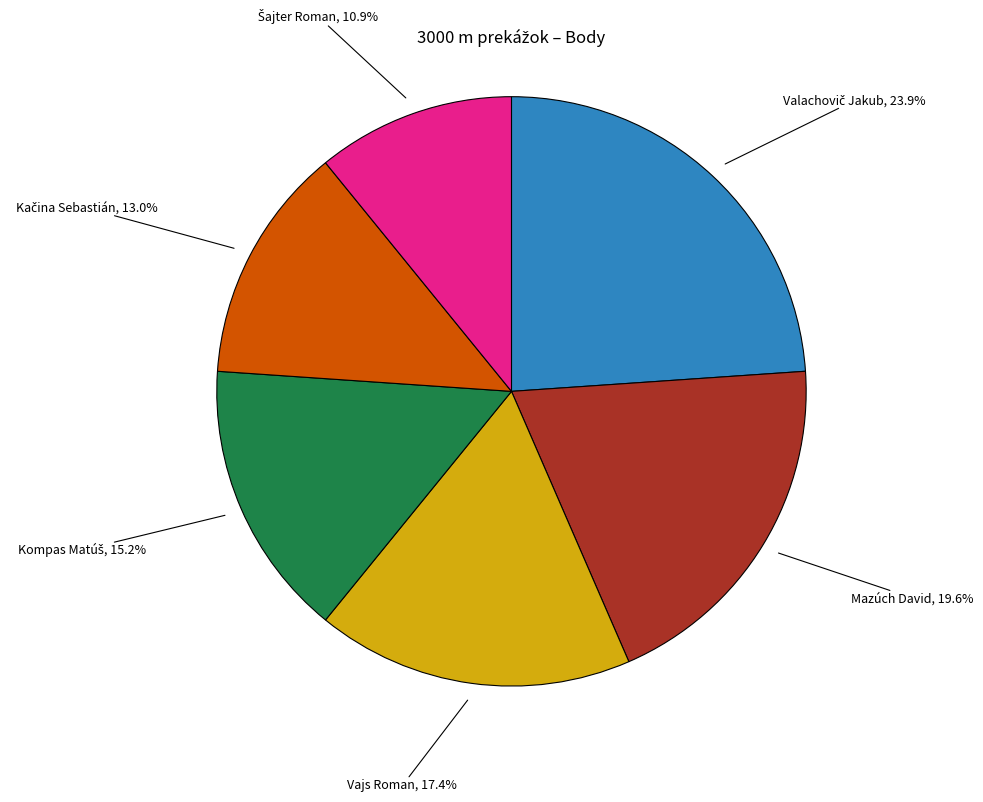

Does any single category account for the majority?

No